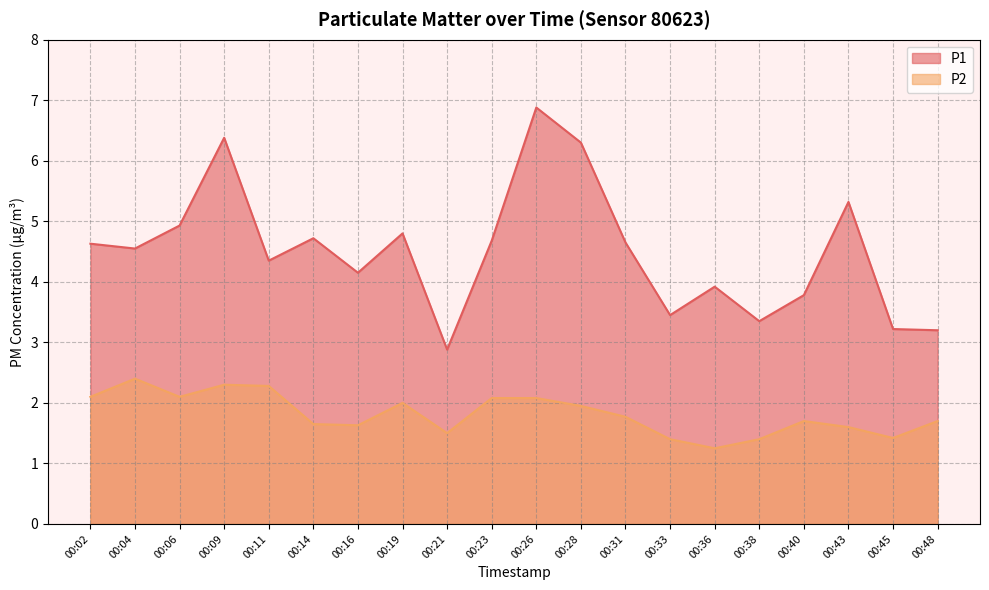

What is the sum of the P2 values at 00:28 and 00:43?

3.5